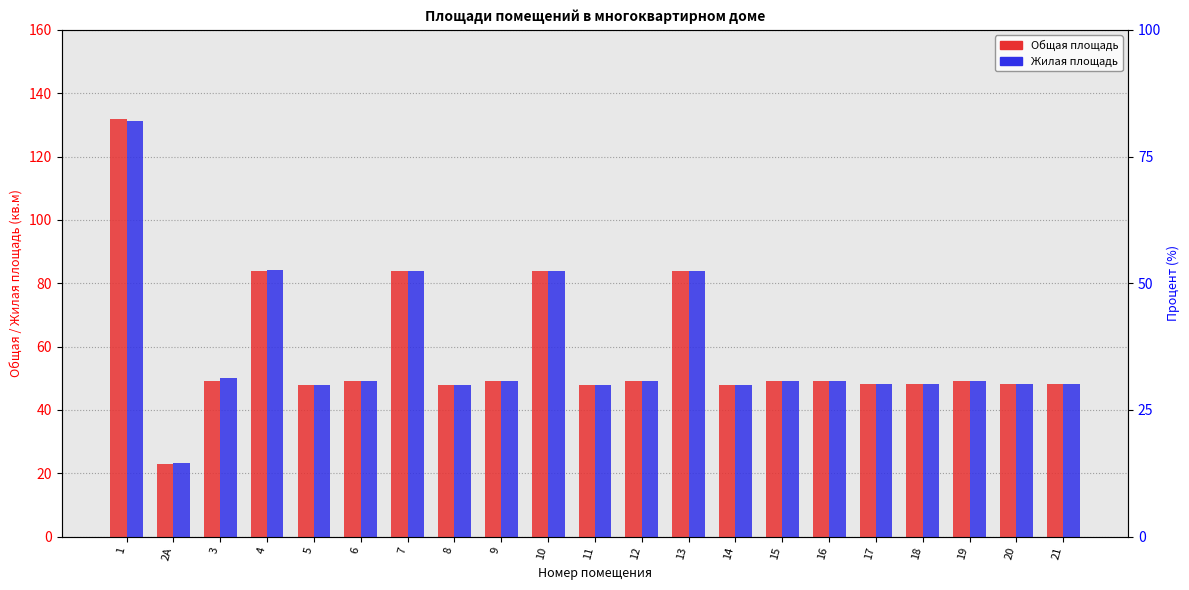

What is the smallest value displayed?

23.0